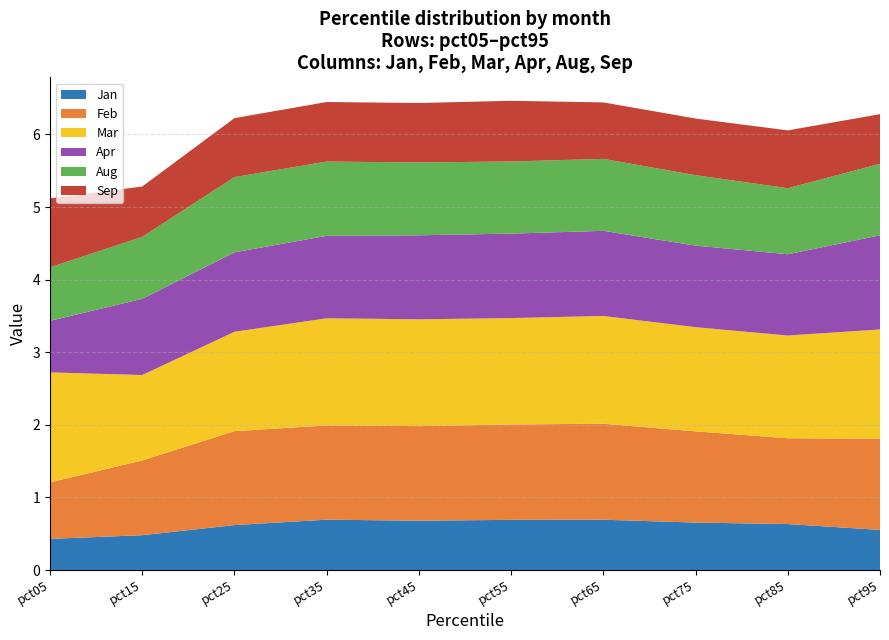

Reading left to right, transcribe all the data shown in this chart.

Jan: 0.4	0.5	0.6	0.7	0.7	0.7	0.7	0.7	0.6	0.6
Feb: 0.8	1.0	1.3	1.3	1.3	1.3	1.3	1.3	1.2	1.3
Mar: 1.5	1.2	1.4	1.5	1.5	1.5	1.5	1.4	1.4	1.5
Apr: 0.7	1.0	1.1	1.1	1.2	1.2	1.2	1.1	1.1	1.3
Aug: 0.7	0.9	1.0	1.0	1.0	1.0	1.0	1.0	0.9	1.0
Sep: 0.9	0.7	0.8	0.8	0.8	0.8	0.8	0.8	0.8	0.7